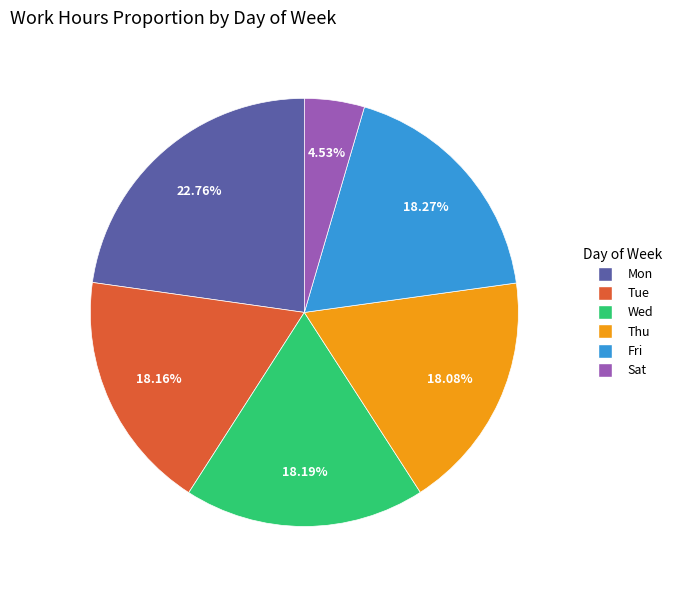

How many slices are in this pie chart?

6